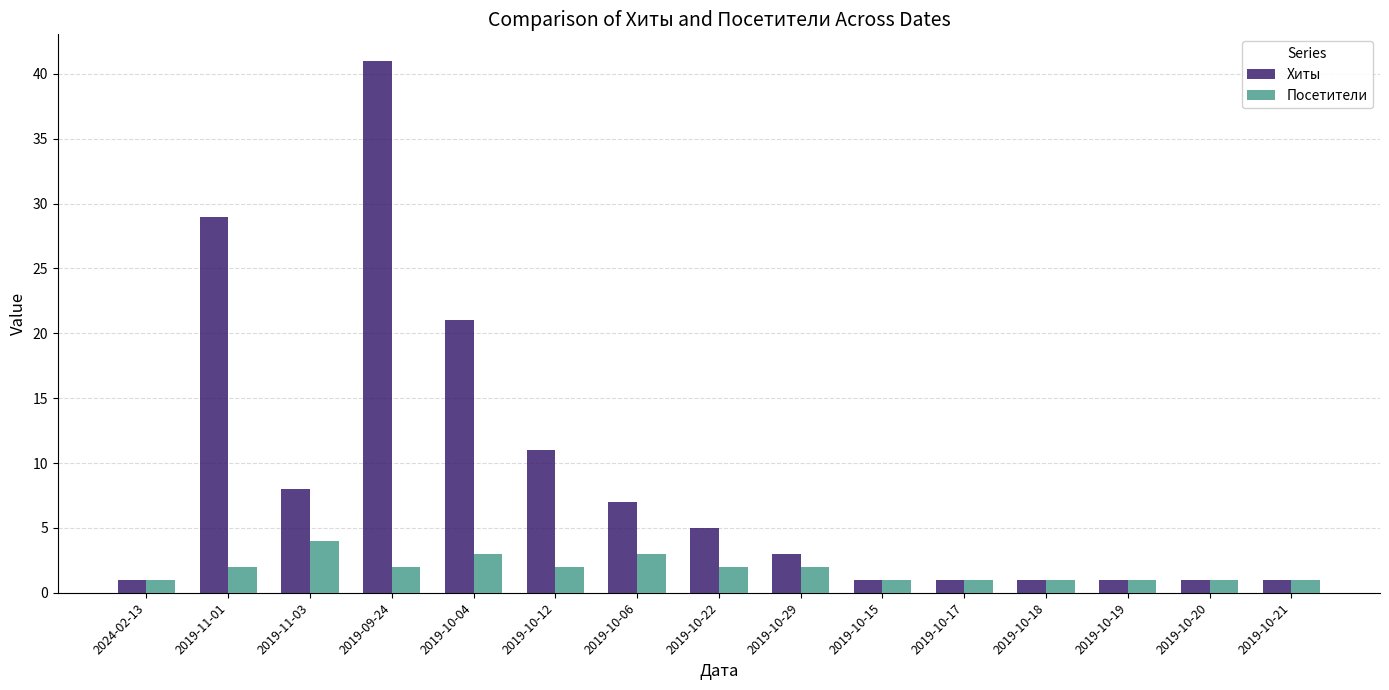

Between 2019-11-01 and 2019-10-06, which series saw the biggest shift?

Хиты